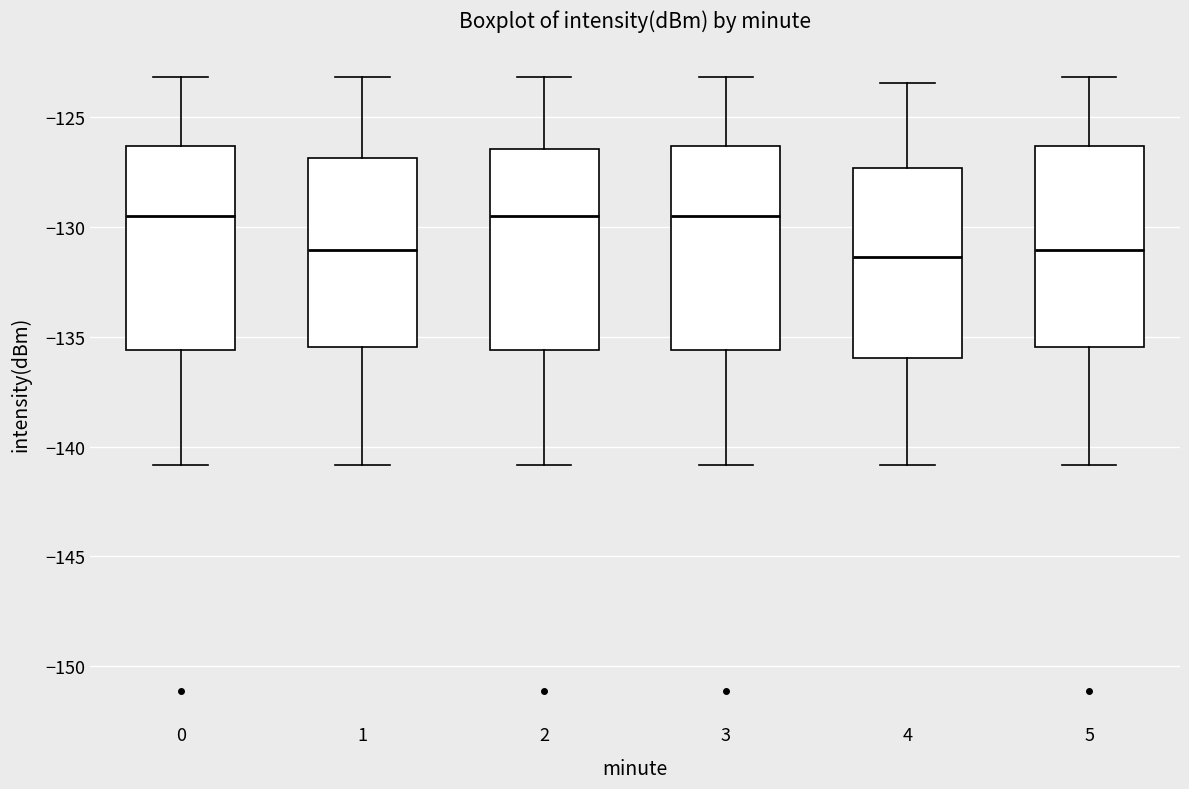

Reading left to right, read every box against the y-axis: the position of its median line, the range the box covers, and the ends of its whiskers. The values are not printed on the chart, so give them approximately, as read against the axis.

0: median -129.5, box -135.5 to -126.5, whiskers -141.0 to -123.0
1: median -131.0, box -135.5 to -127.0, whiskers -141.0 to -123.0
2: median -129.5, box -135.5 to -126.5, whiskers -141.0 to -123.0
3: median -129.5, box -135.5 to -126.5, whiskers -141.0 to -123.0
4: median -131.5, box -136.0 to -127.5, whiskers -141.0 to -123.5
5: median -131.0, box -135.5 to -126.5, whiskers -141.0 to -123.0